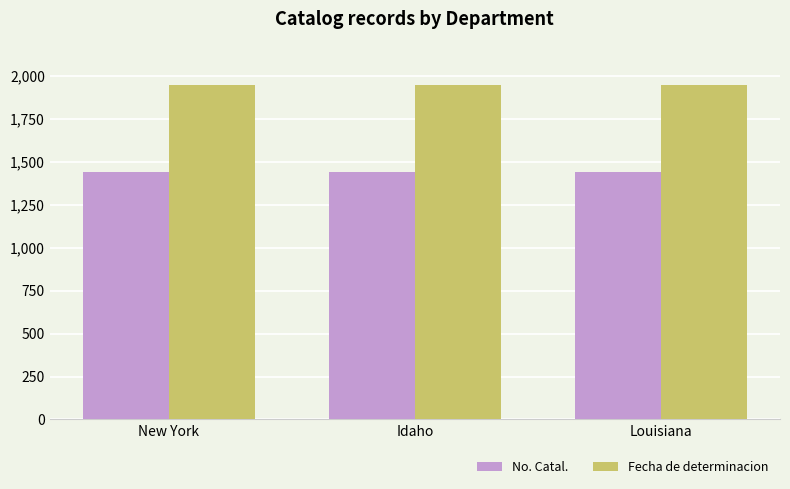

True or false: No. Catal. has a value of 2013 at Idaho.

False